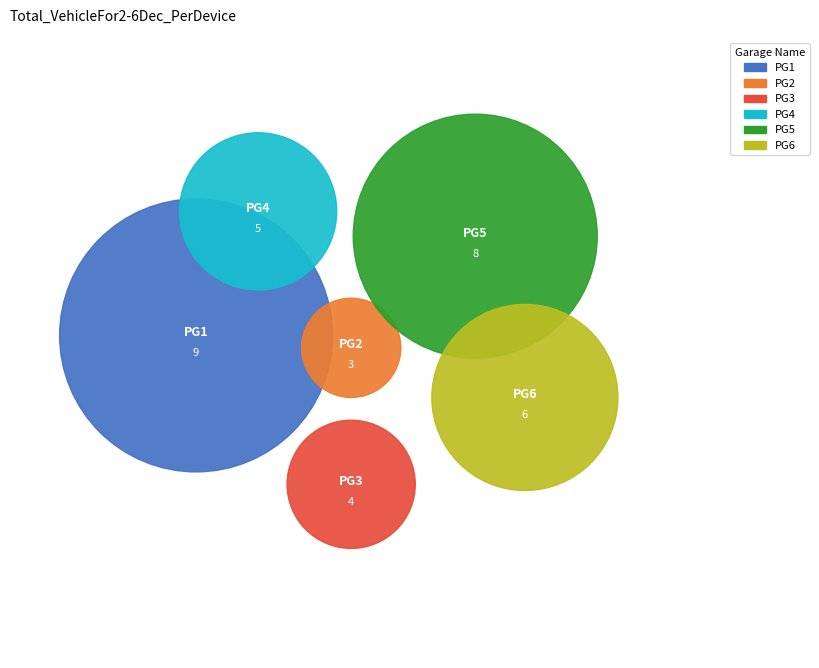

Which has a higher value, 8 or 5?

8